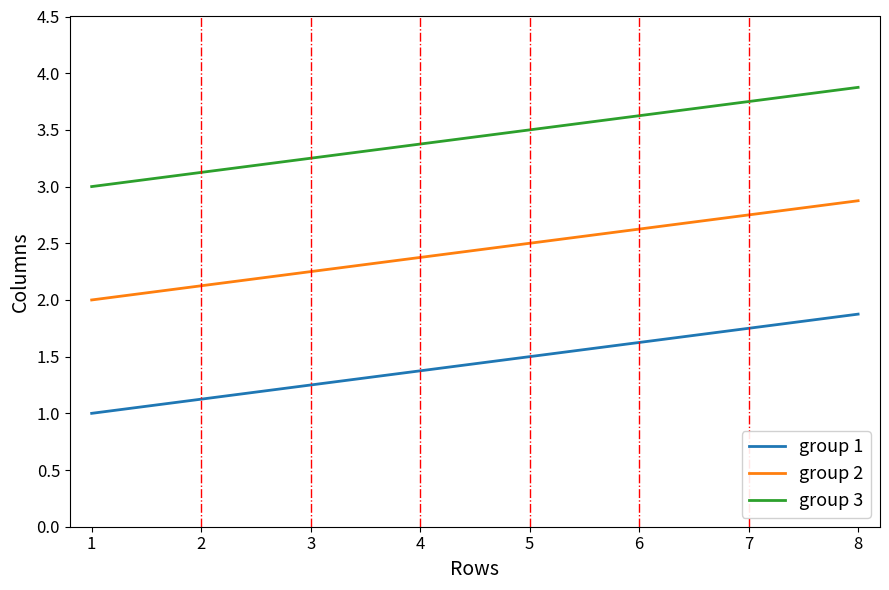

What is the spread (max minus min) of values at 1?

2.0